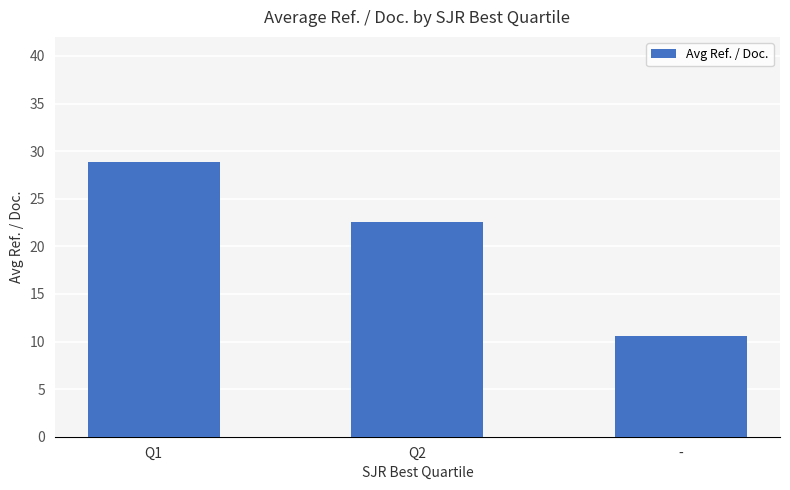

Which label corresponds to the largest value in the chart?

Q1